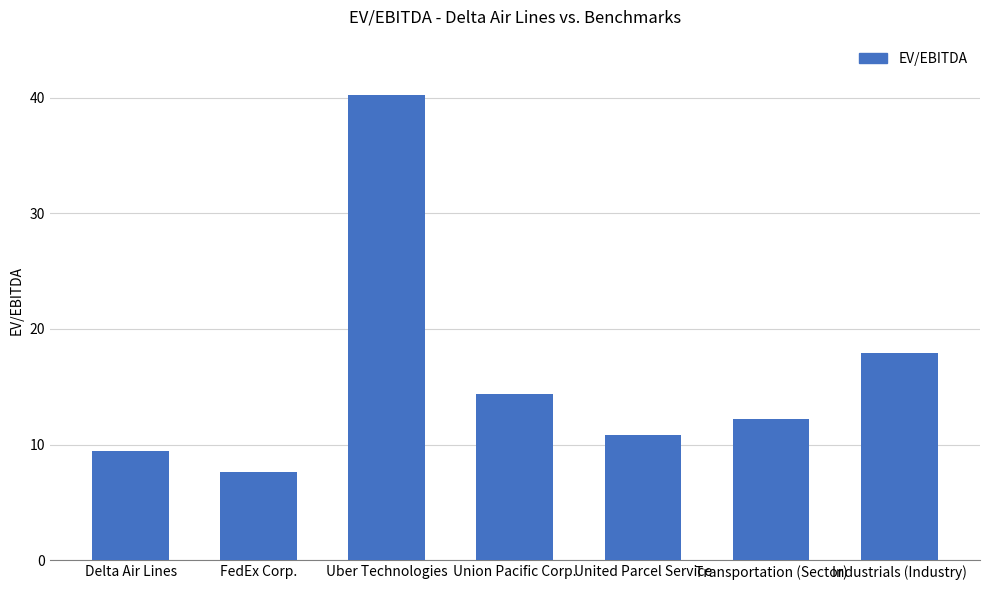

How many values are below 12?

3